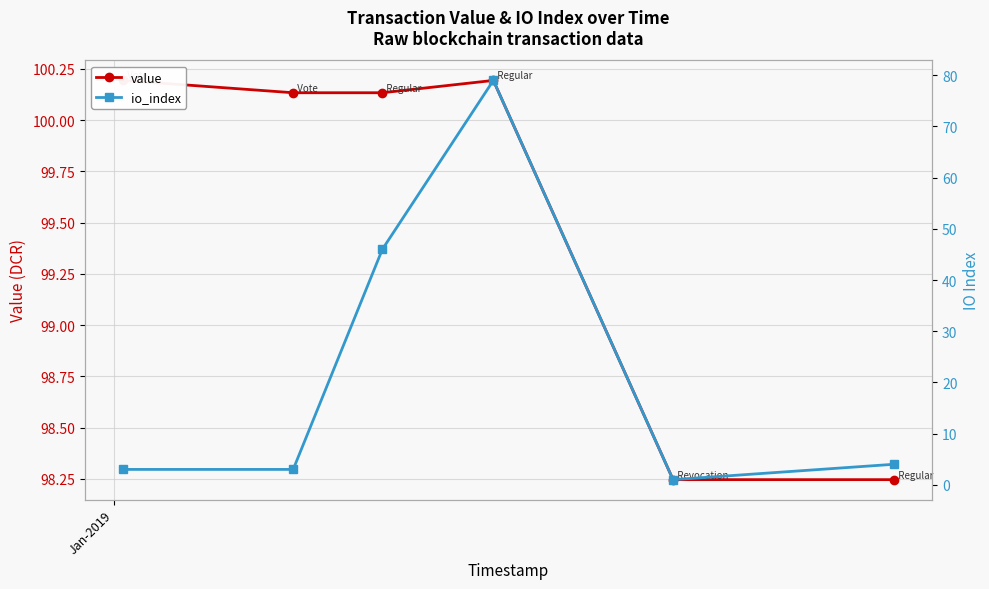

True or false: value and io_index cross at least once.

False